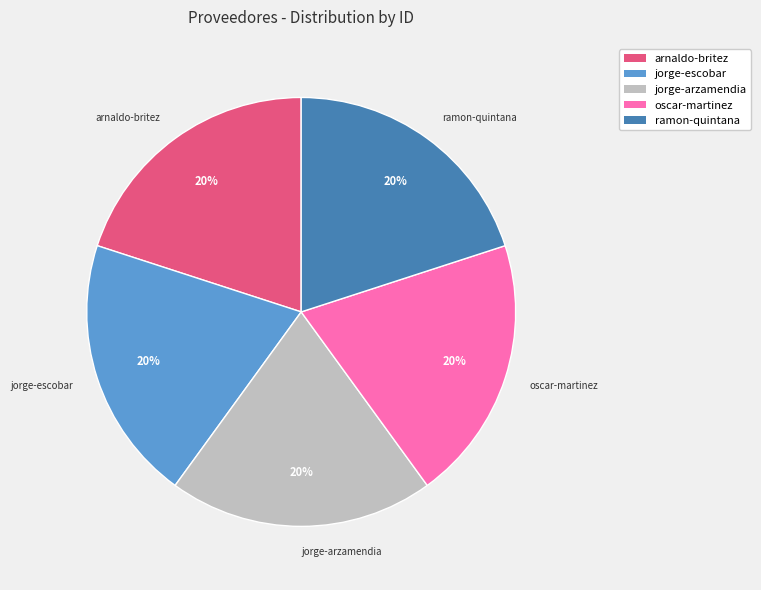

How many slices are in this pie chart?

5